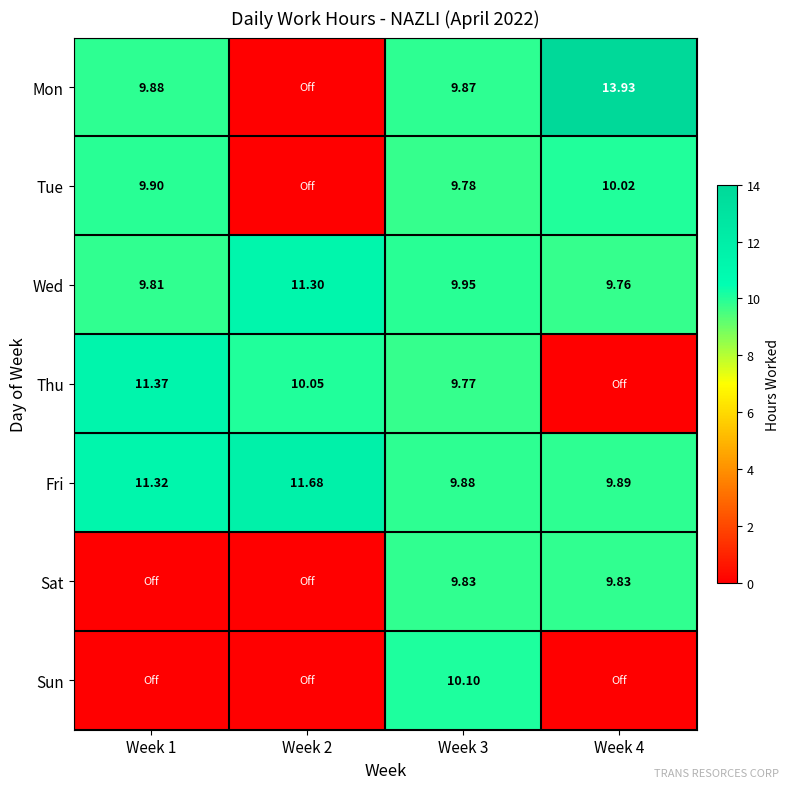

What is the average value of the Wed series?

10.2